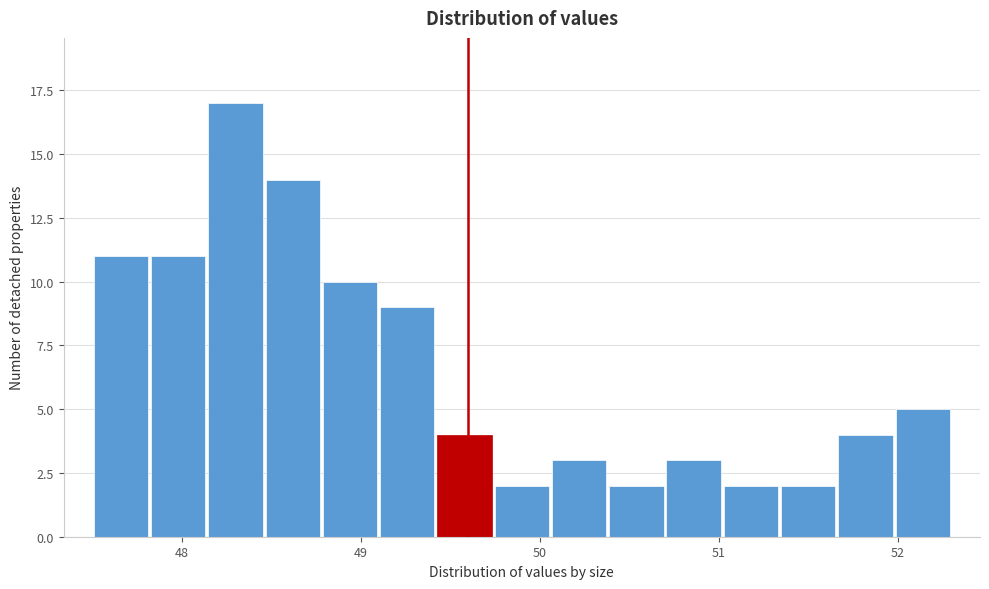

Around what value on the x-axis is the tallest bar? Give the approximate position of its centre, as read against the axis.

48.3